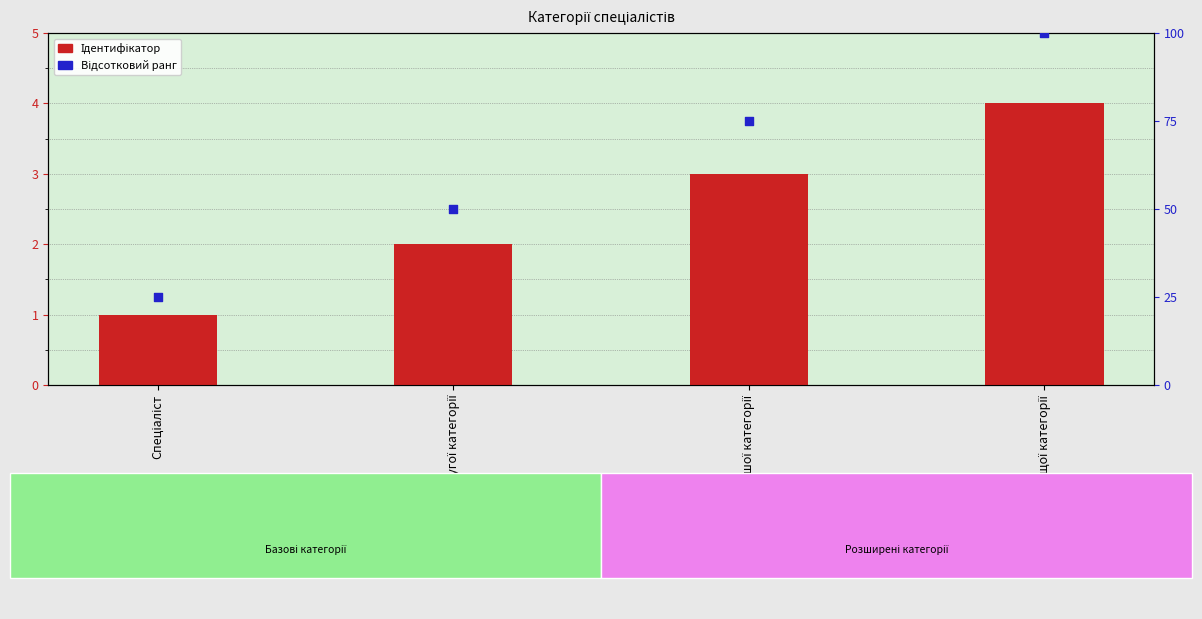

Which series has the largest total across all categories?

Відсотковий ранг